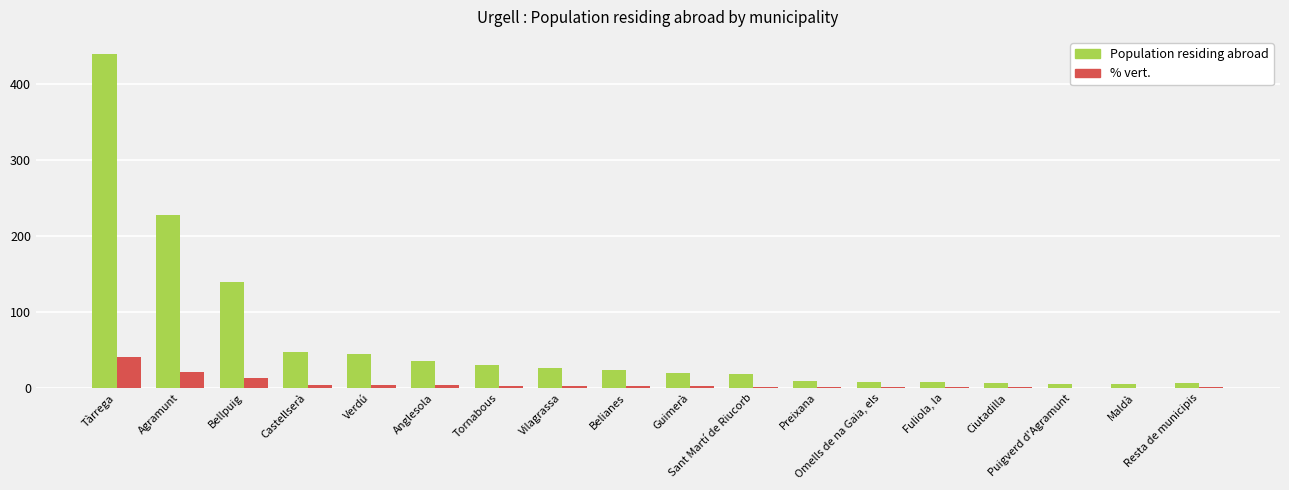

What is the maximum value shown in the chart?

440.0